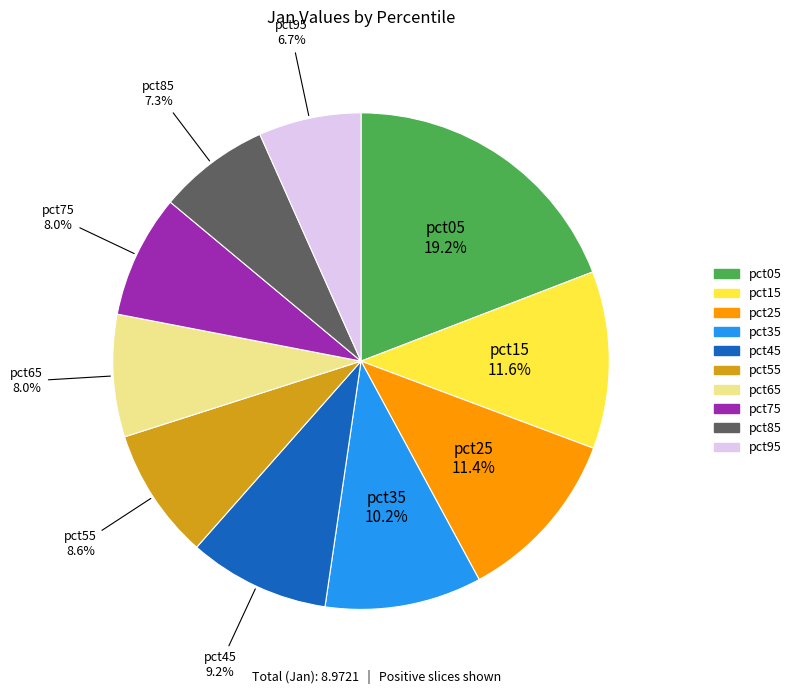

How many slices are in this pie chart?

10